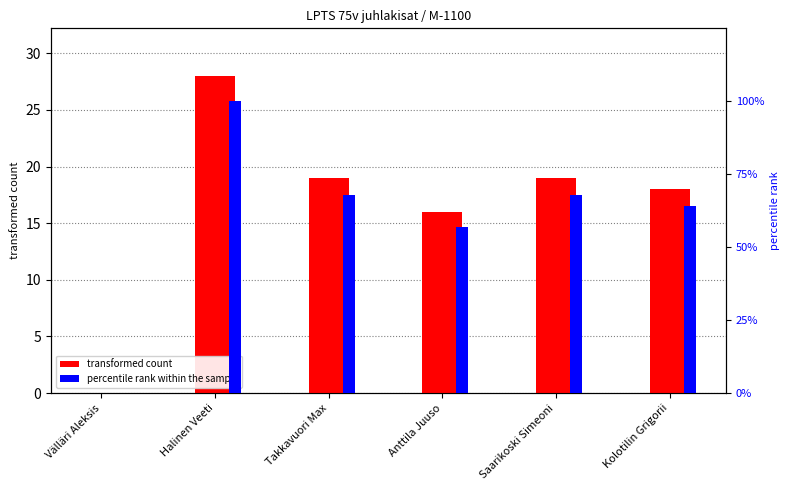

List the labels in order of percentile rank within the sample value, smallest first.

Välläri Aleksis, Anttila Juuso, Kolotilin Grigorii, Takkavuori Max, Saarikoski Simeoni, Halinen Veeti